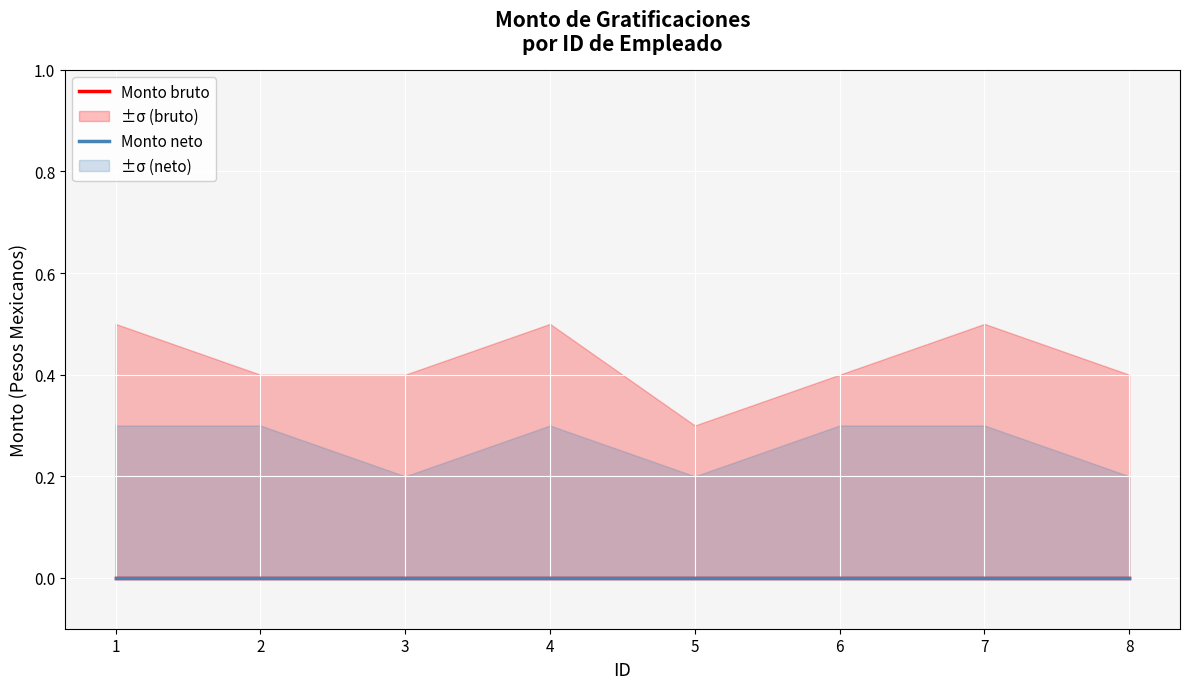

Count the Monto neto upper values in the range 0 to 1.

8